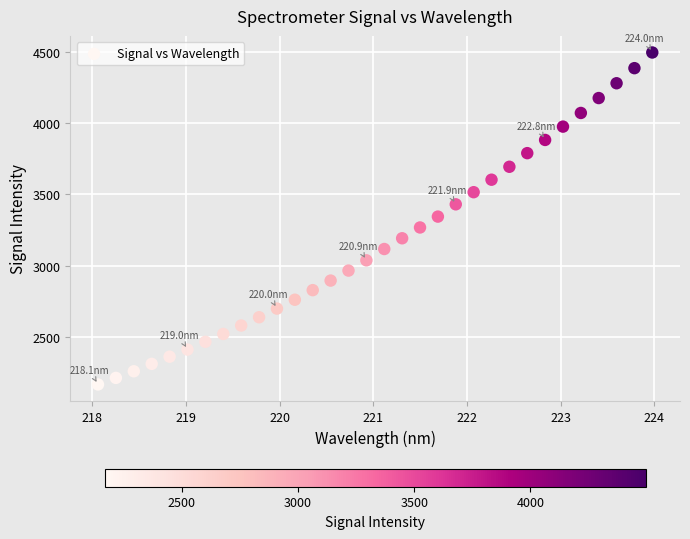

What is the range of Y values (max minus min)?

2328.3